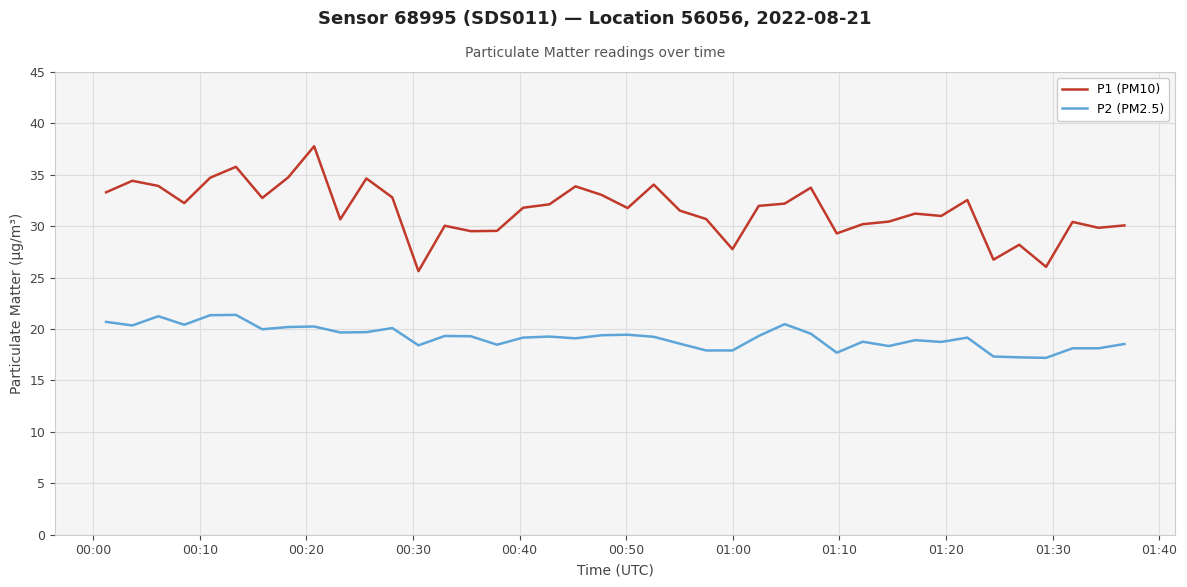

Rank the series by their maximum value, from lowest to highest.

P2 (PM2.5), P1 (PM10)